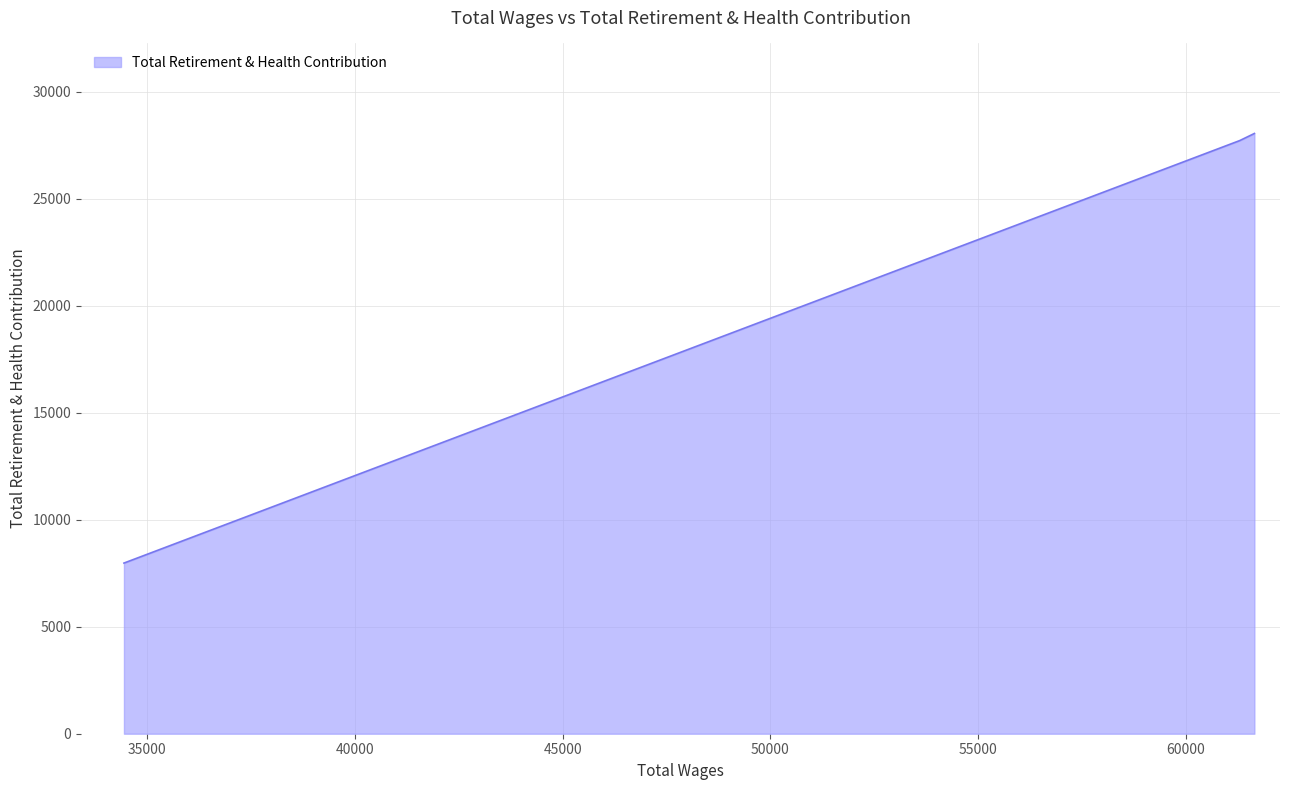

What is the difference between the maximum and minimum values?

20079